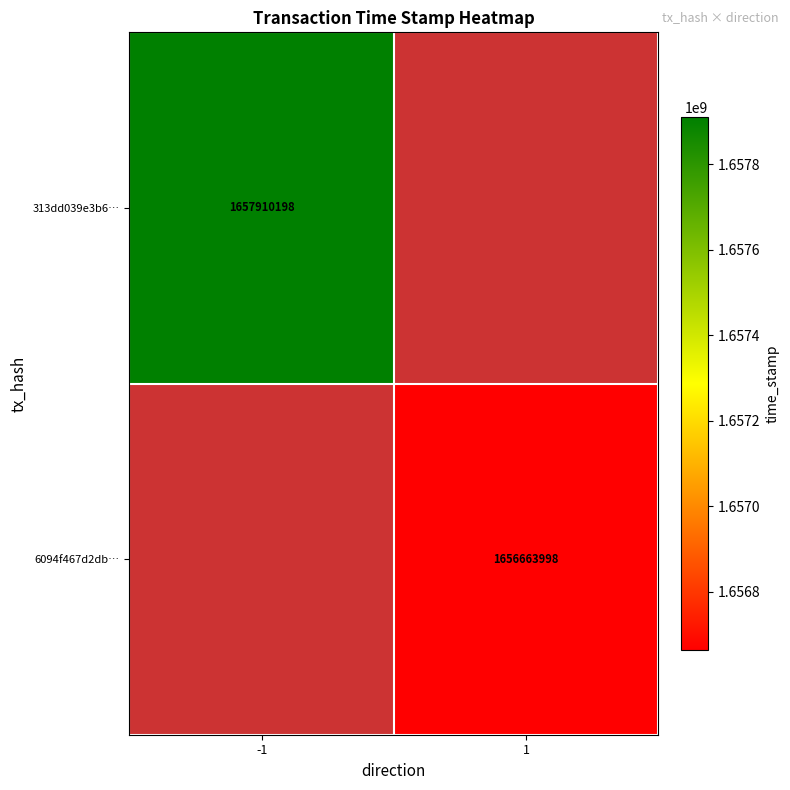

How many distinct data groups are displayed?

2